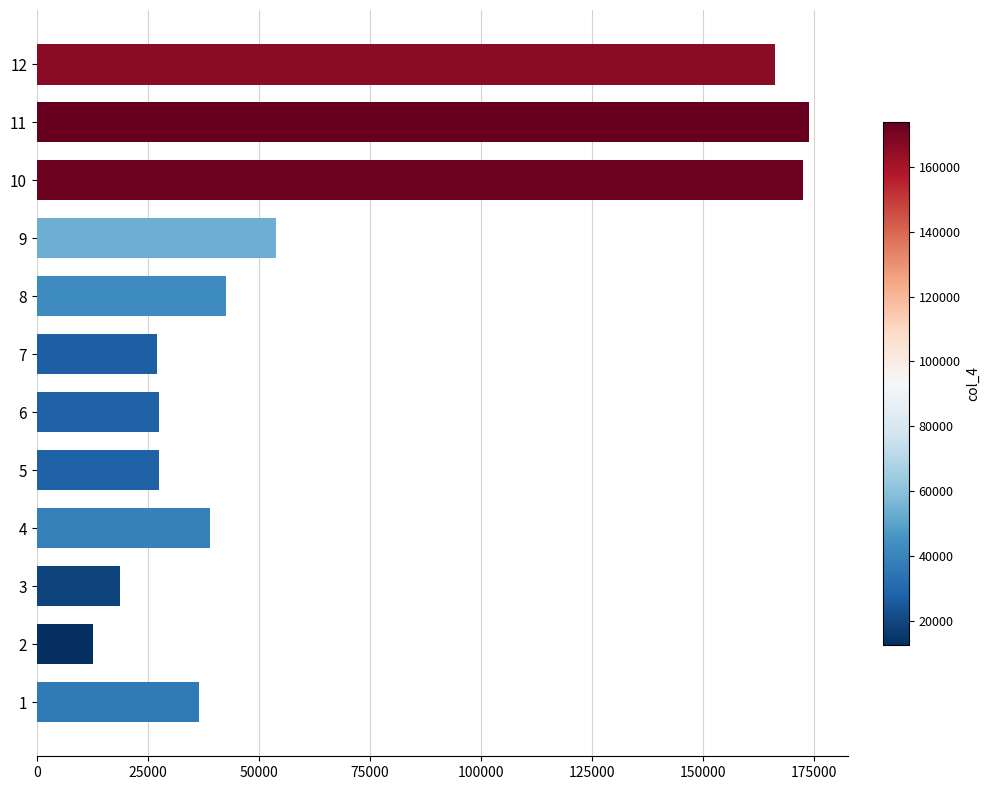

What is the difference between the maximum and minimum values?

161133.2